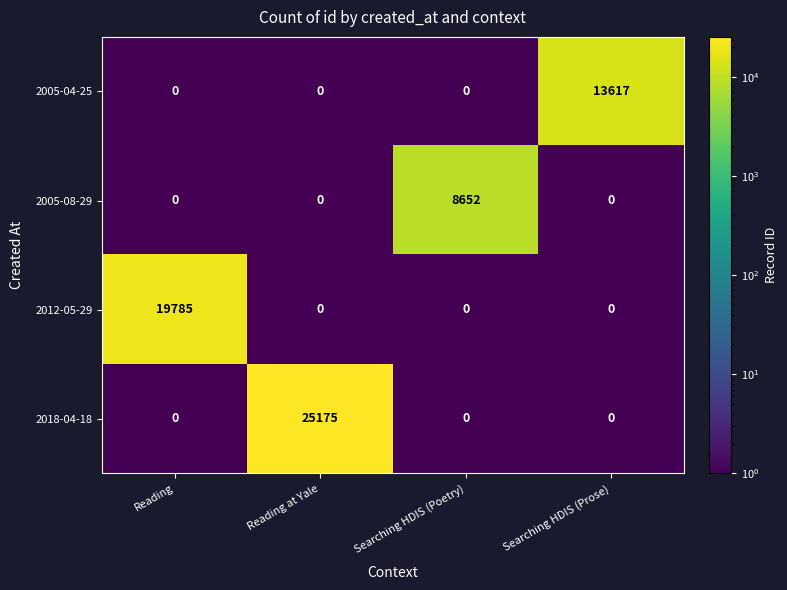

What is the sum of the 2012-05-29 values at Reading and Searching HDIS (Poetry)?

19785